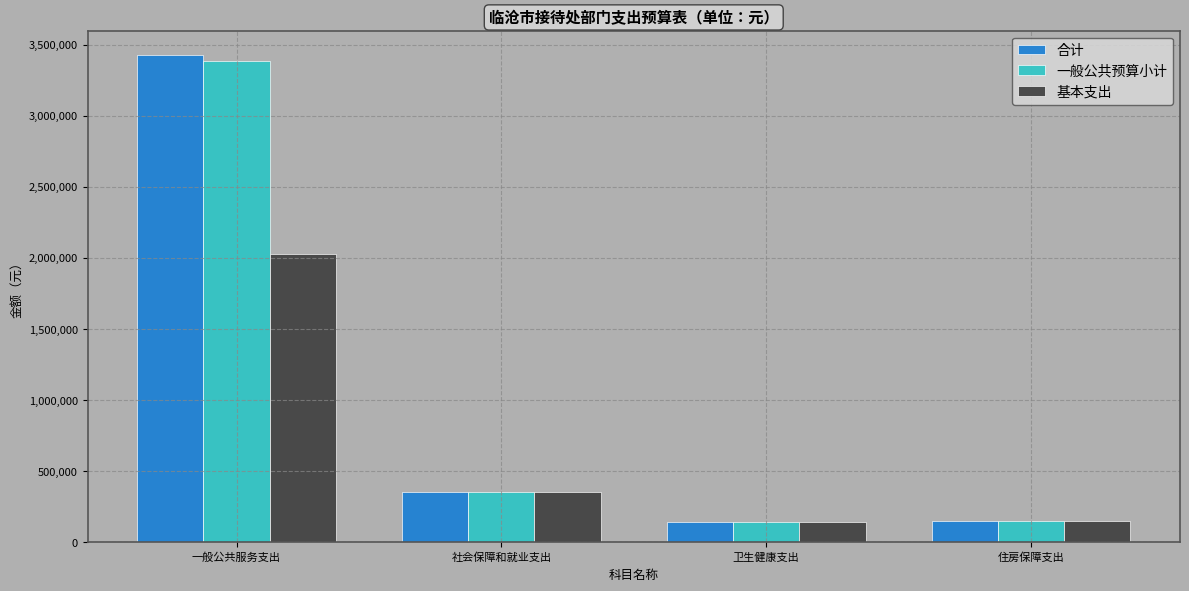

At which label does 一般公共预算小计 first exceed 350952?

一般公共服务支出